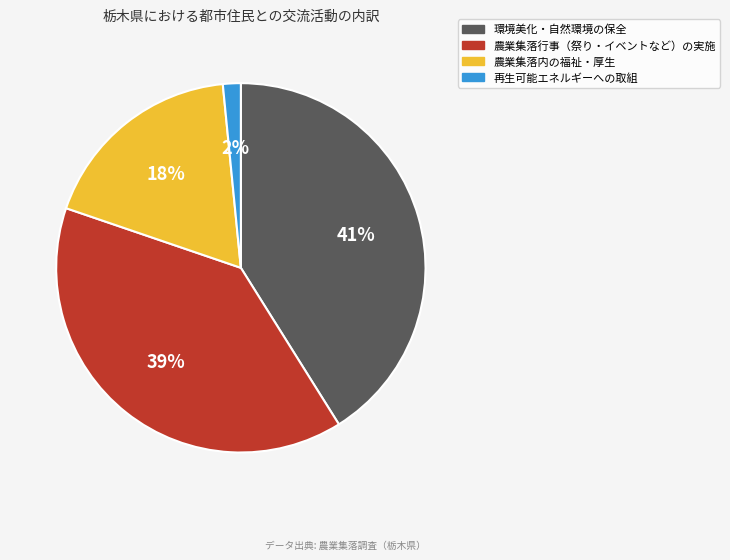

To the nearest percent, what is the average slice percentage?

25%